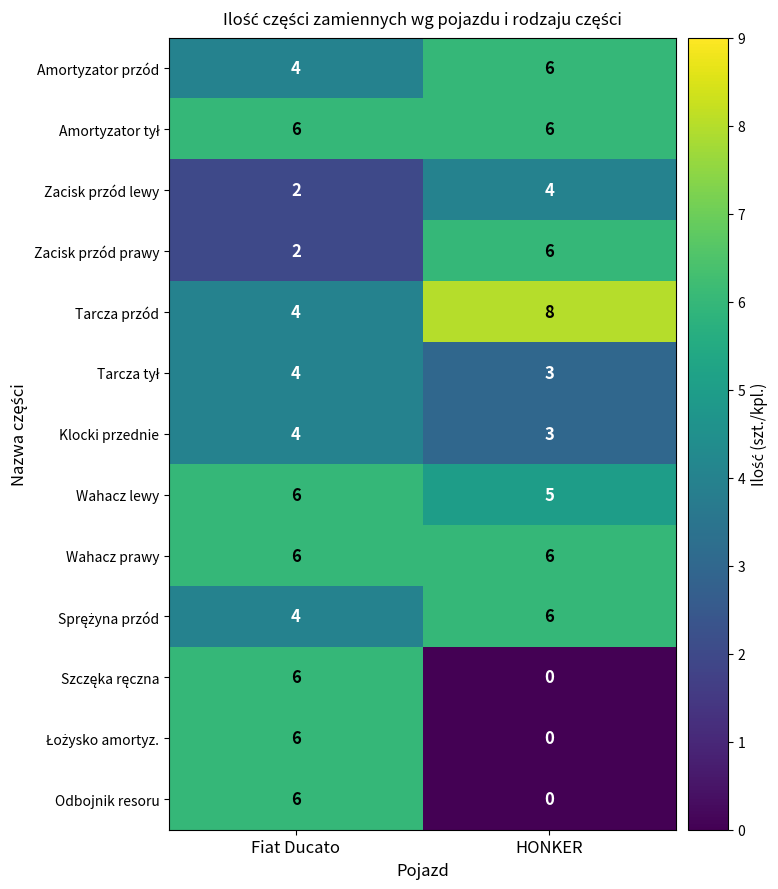

What is the difference between the maximum and minimum values in the Odbojnik resoru series?

6